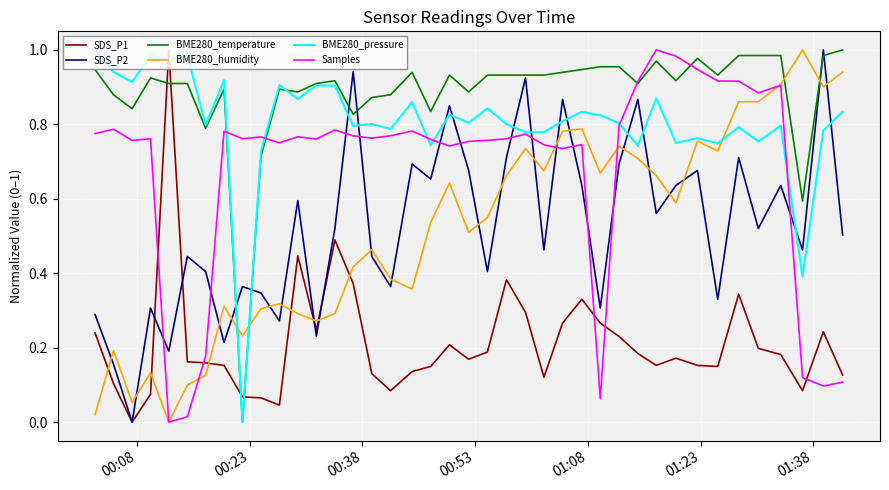

Which series has the largest total across all categories?

BME280_temperature